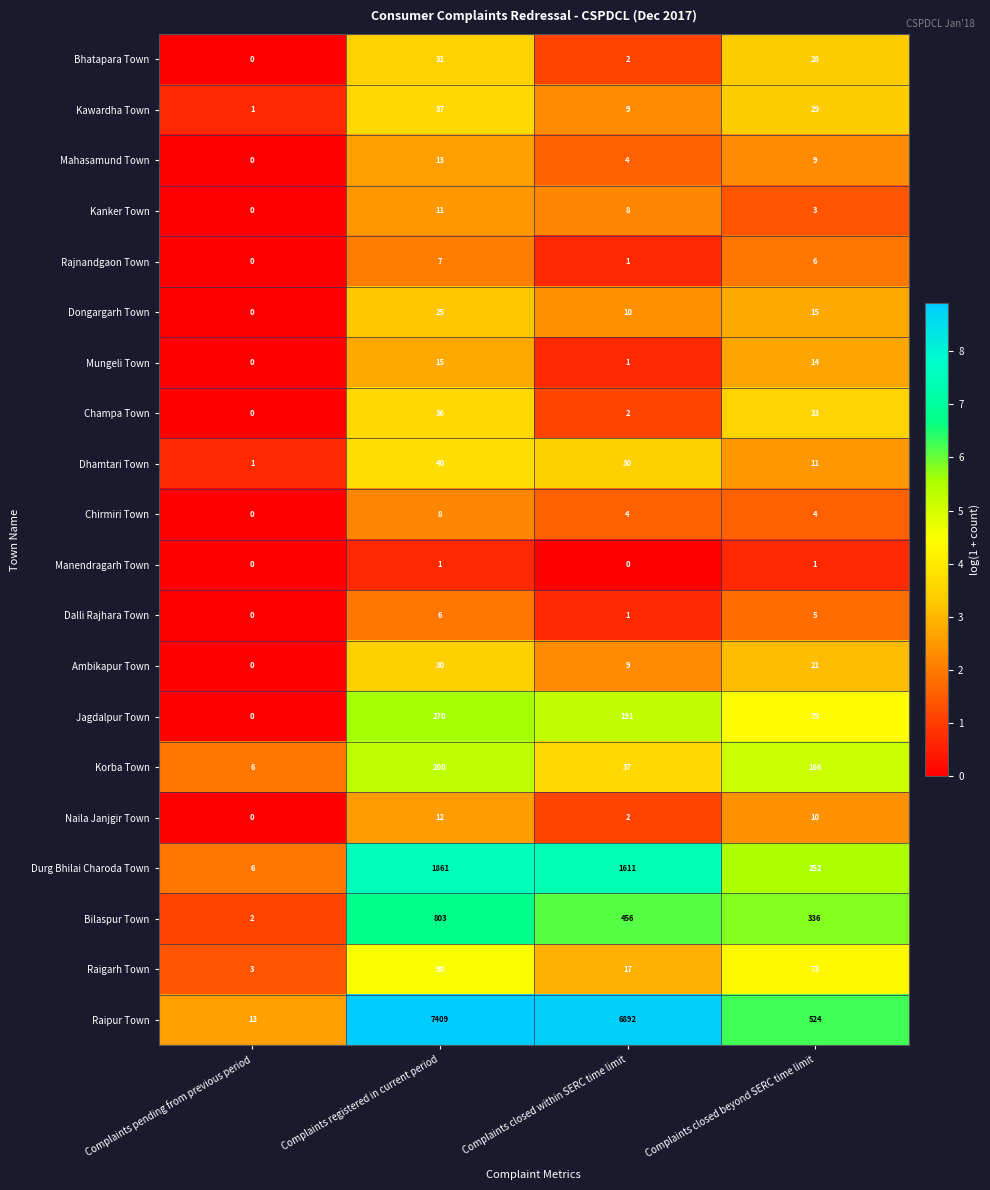

What is the average value of the Raigarh Town series?

46